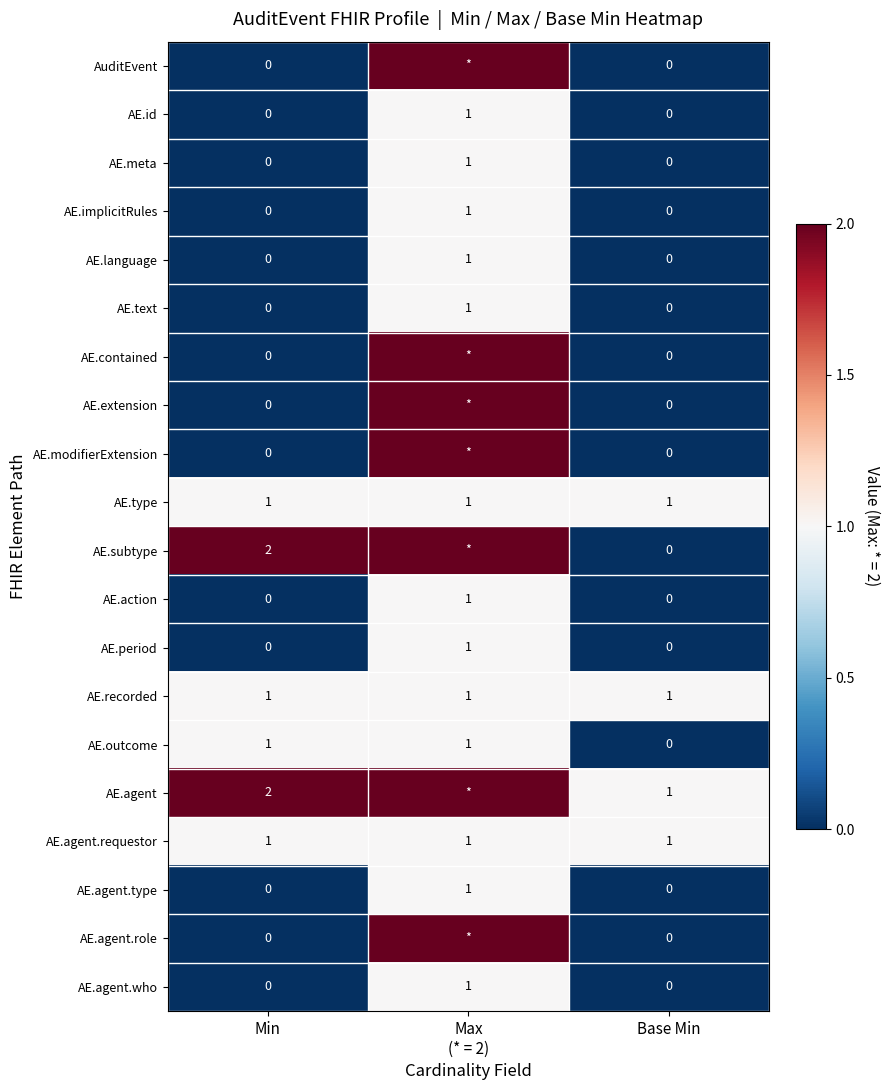

At which category is the sum across all series the highest?

Max
(* = 2)